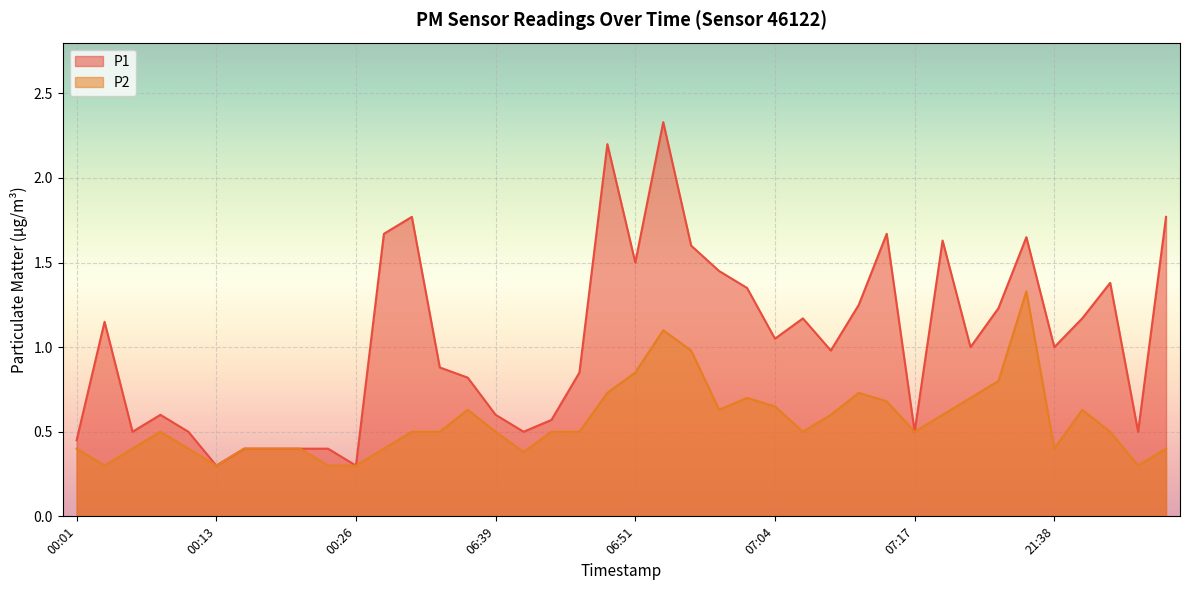

True or false: P1 and P2 intersect in this chart.

False